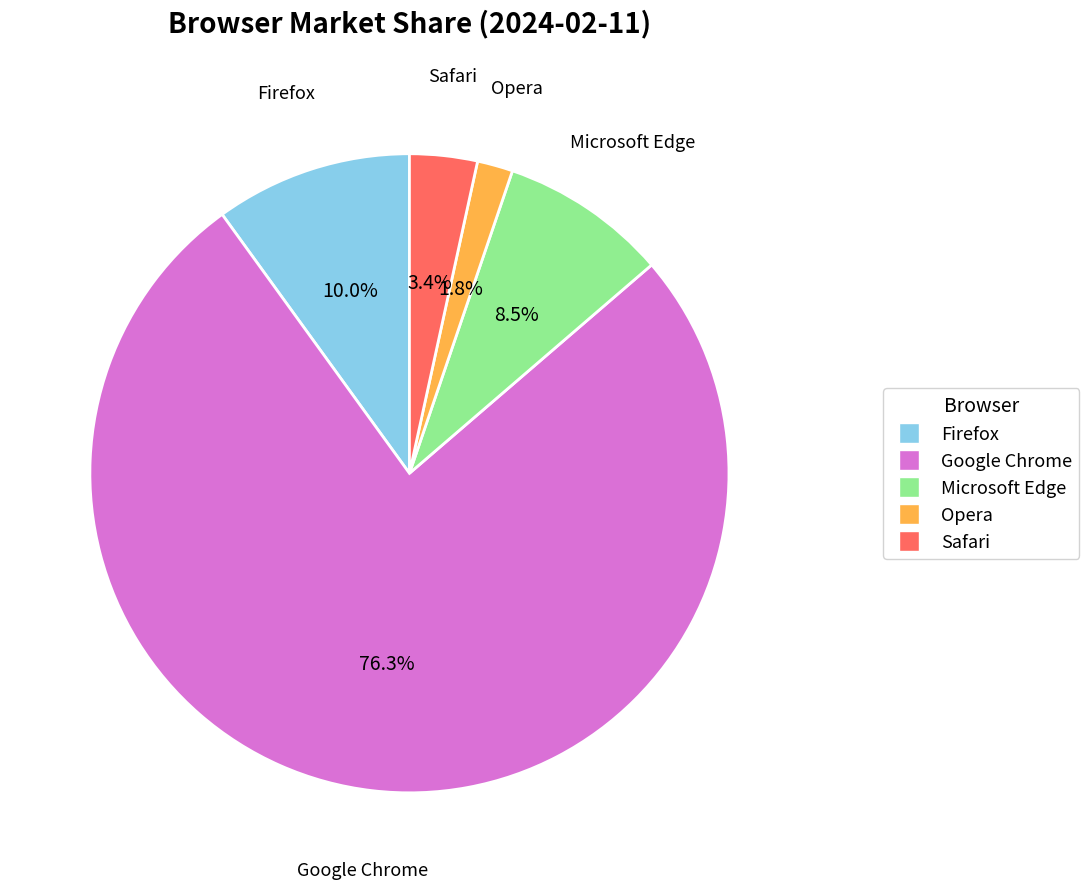

True or false: Opera accounts for 2% of the total.

True